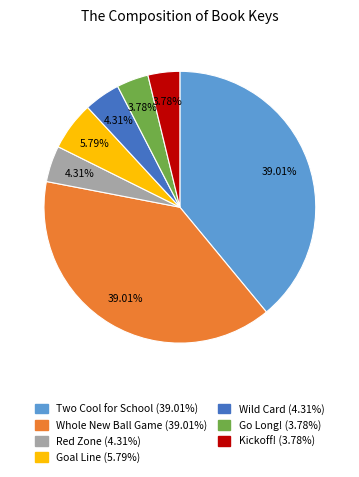

Approximately how many times larger is the value at Wild Card compared to Go Long!?

1.1